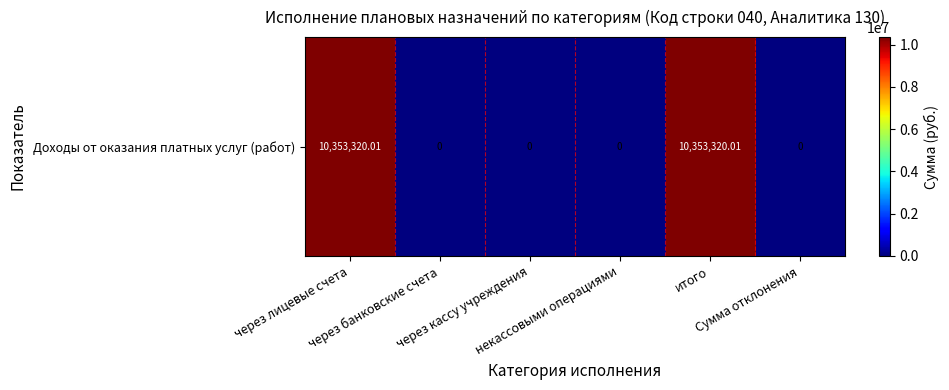

List the labels in order of value, largest first.

через лицевые счета, итого, через банковские счета, через кассу учреждения, некассовыми операциями, Сумма отклонения